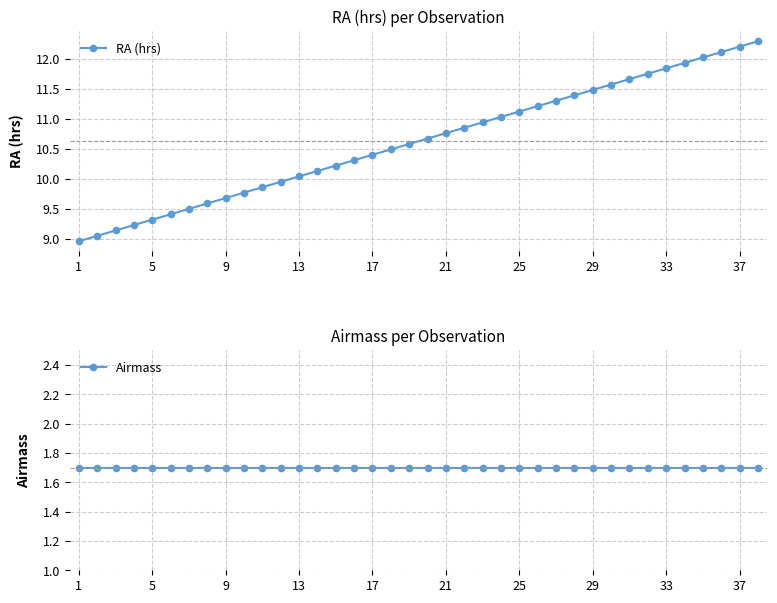

What is the maximum value for RA (hrs)?

12.3